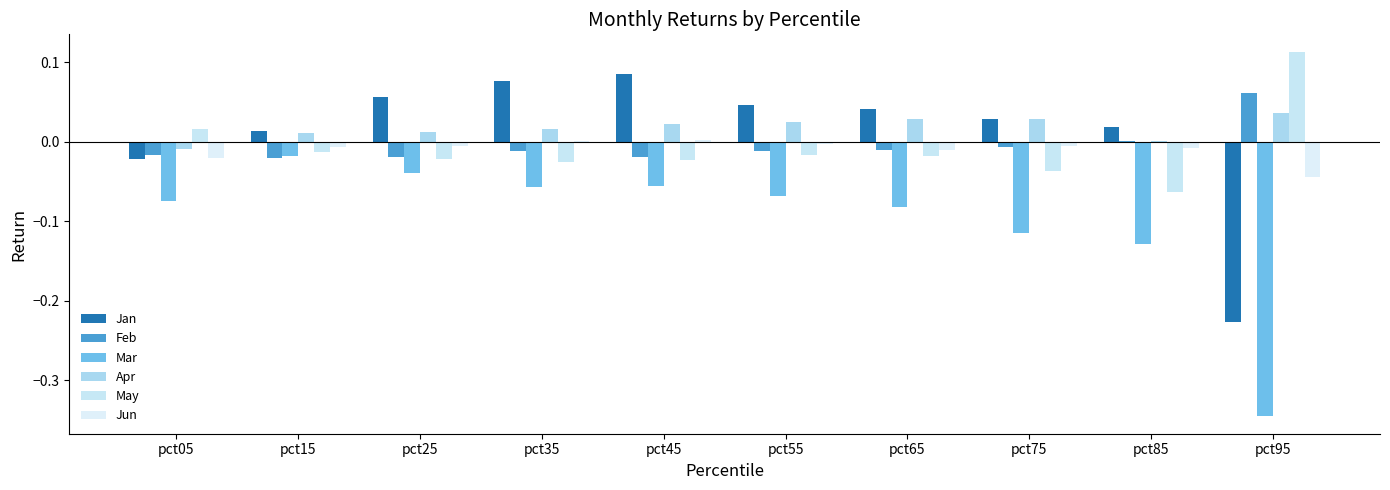

How many distinct data groups are displayed?

6